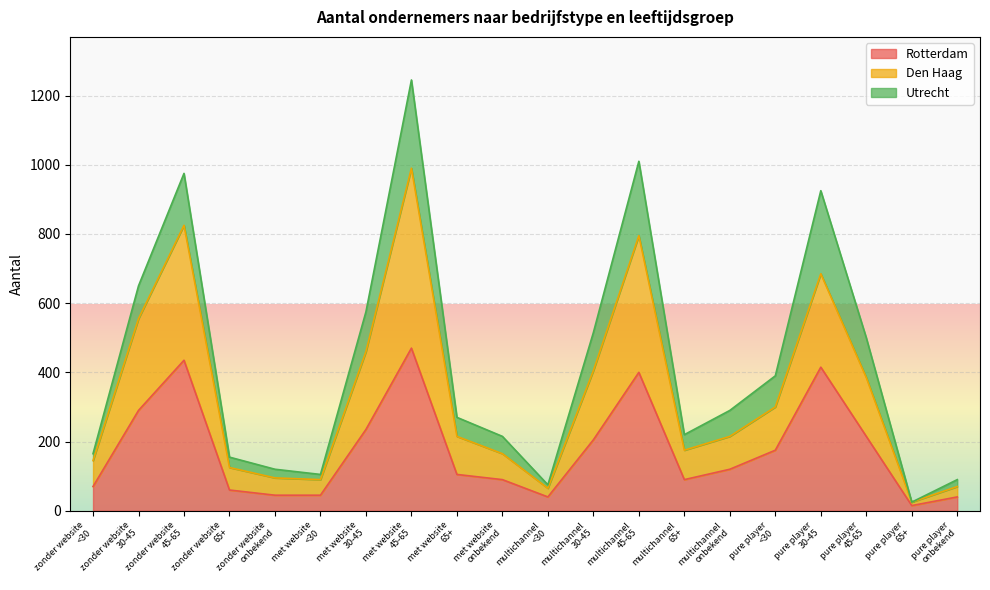

What is the label of the 1st point from the left?

zonder website
<30